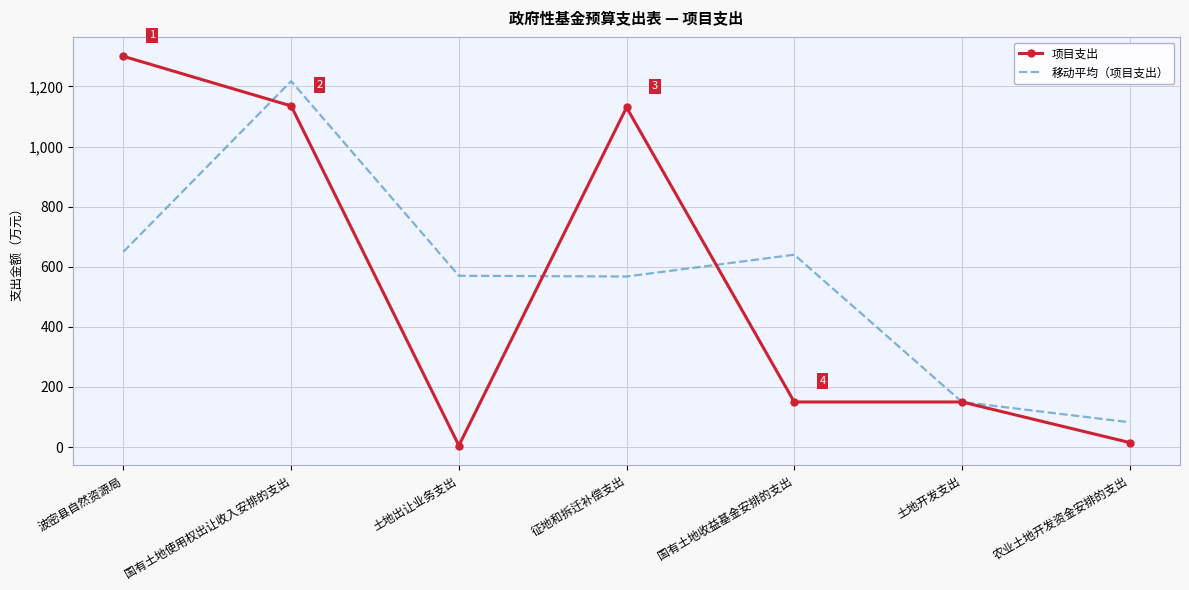

What is the approximate value of 移动平均（项目支出） at 国有土地使用权出让收入安排的支出?

1217.5